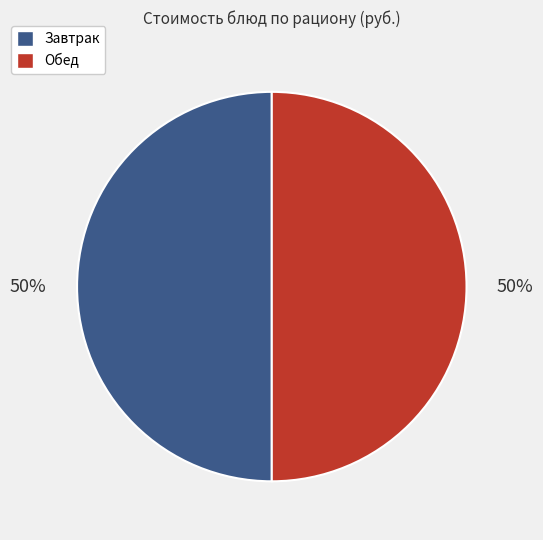

To the nearest percent, what is the average slice percentage?

50%